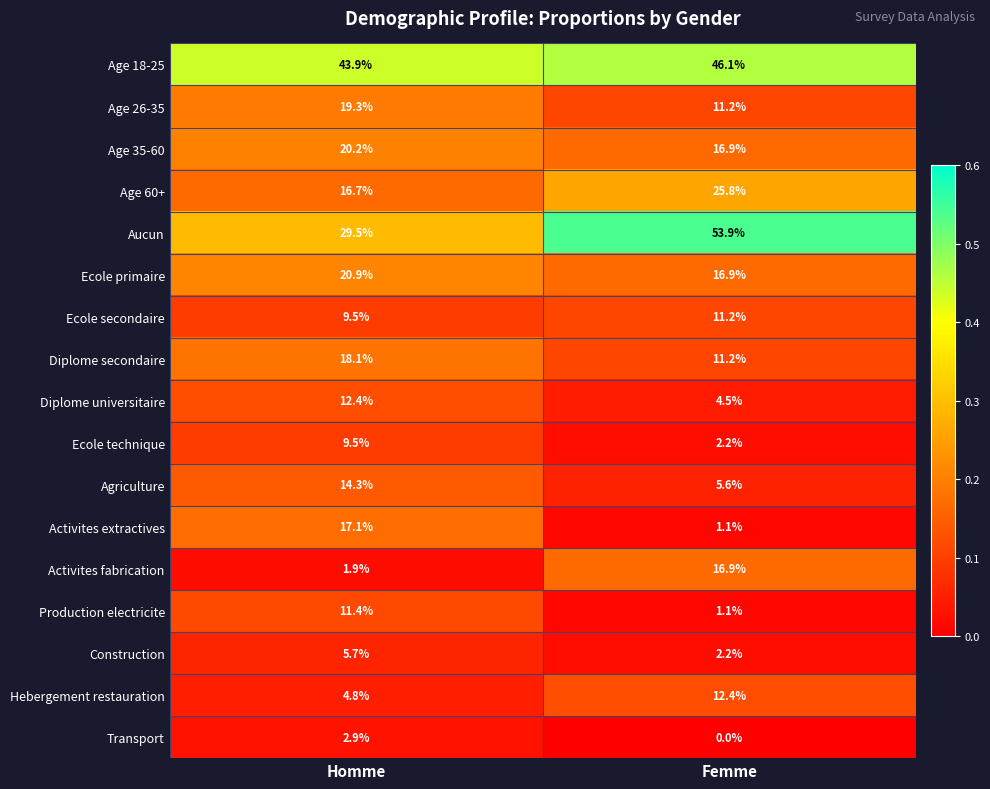

At which label does Transport first exceed 2?

Homme